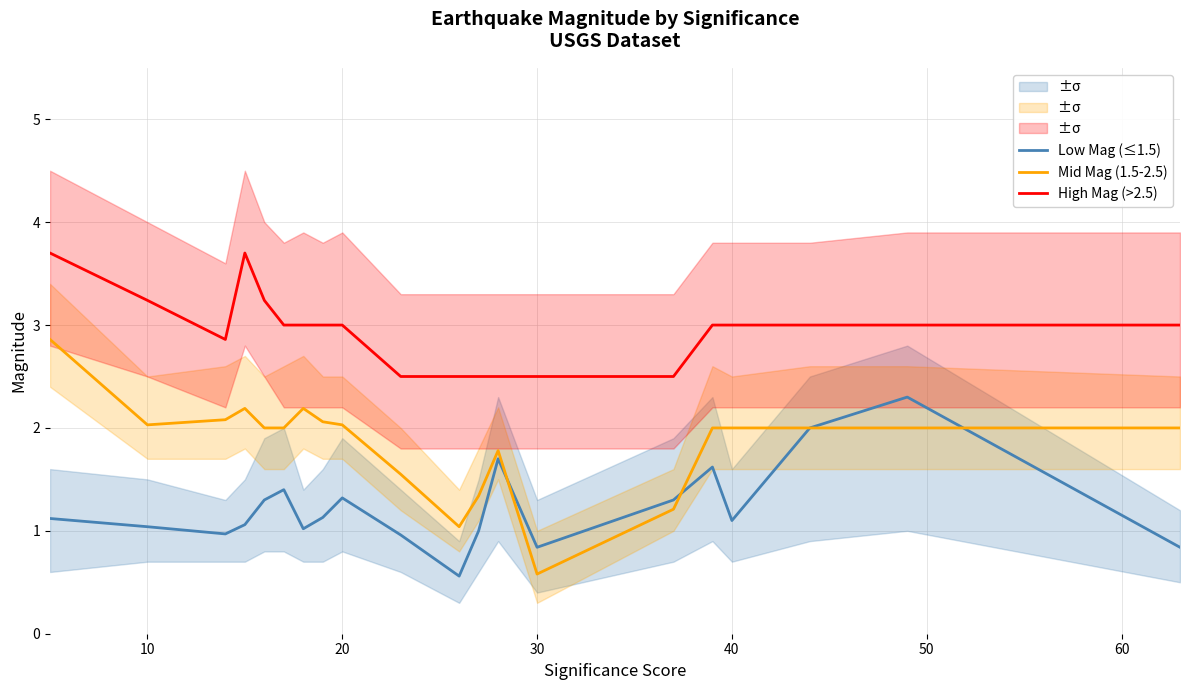

How many categories are shown in the chart?

20